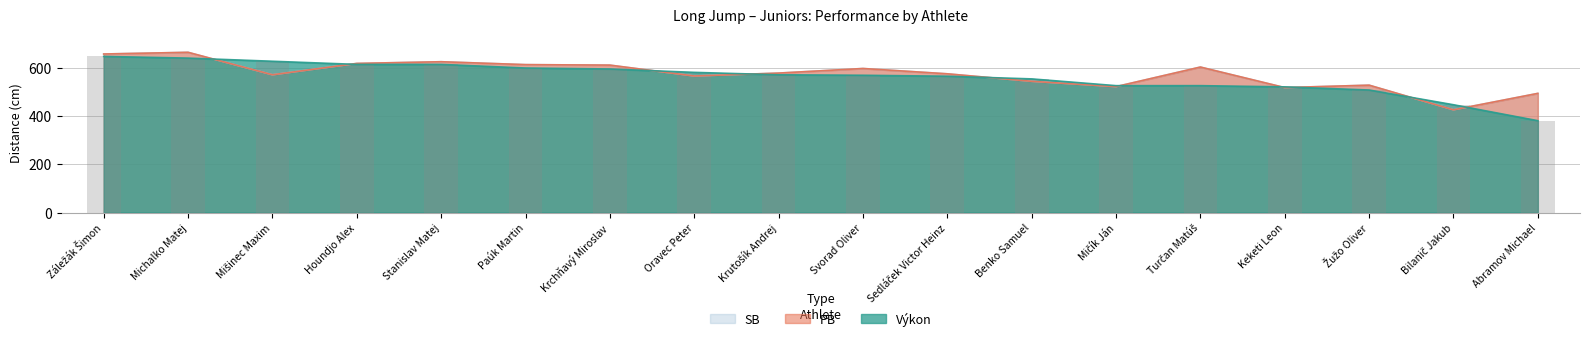

At which category is the sum across all series the highest?

Michalko Matej